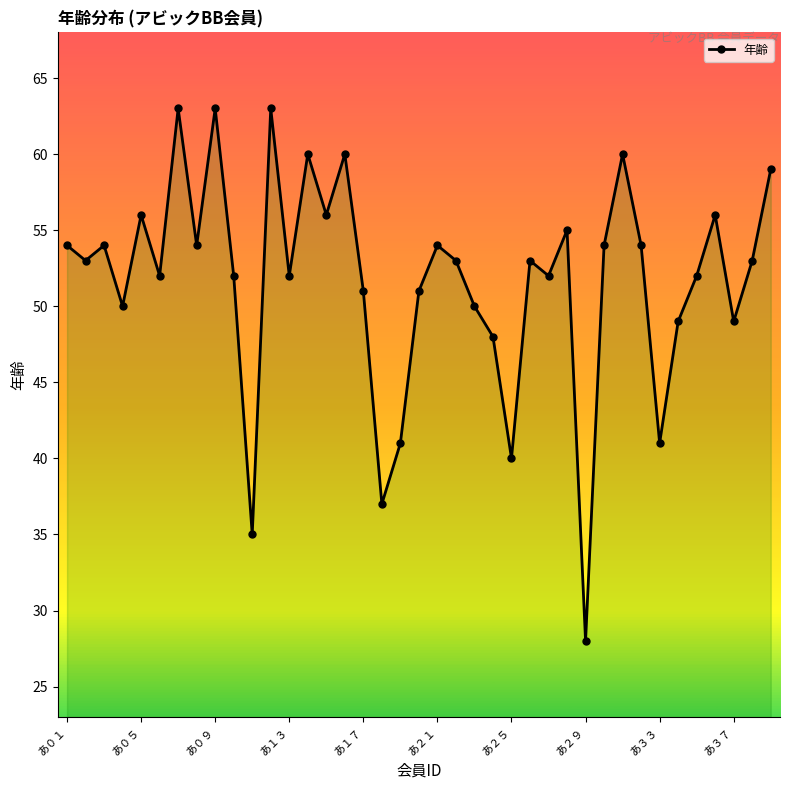

What is the greatest value displayed?

63